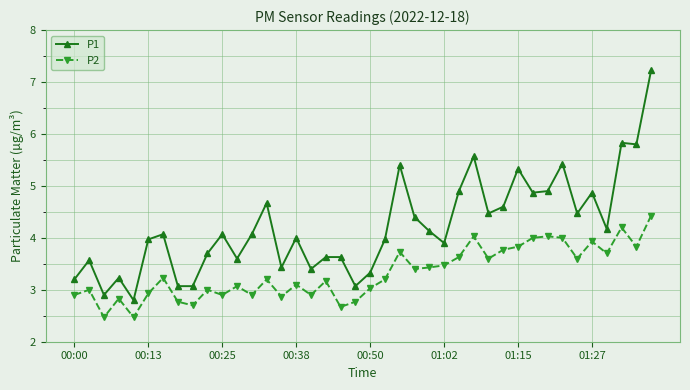

How many lines are shown in the chart?

2